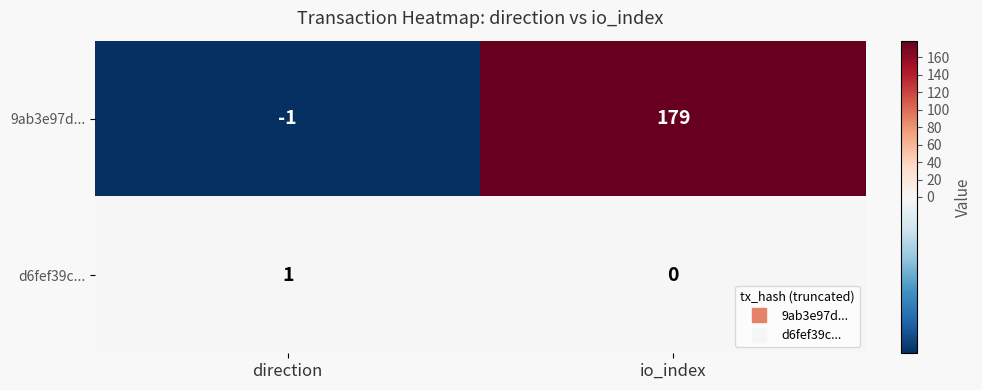

Which series has the largest range (max minus min)?

9ab3e97d...